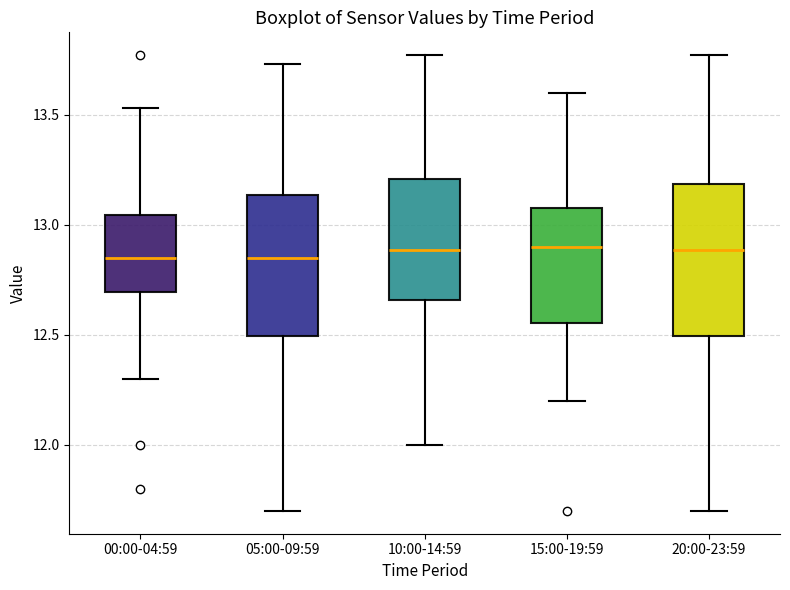

Where does the lower whisker of the box for 20:00-23:59 end on the y-axis? The values are not printed on the chart, so give them approximately, as read against the axis.

11.70